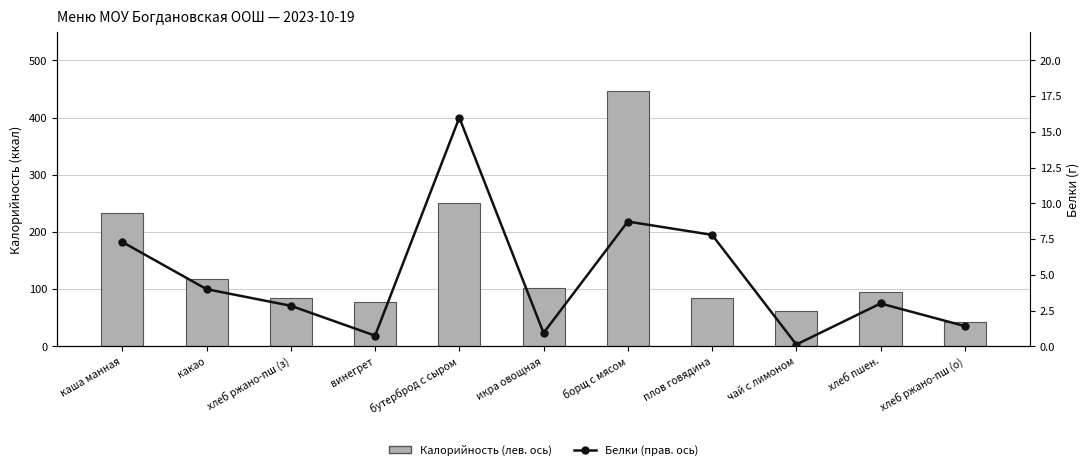

What is the total value across all series at икра овощная?

102.9